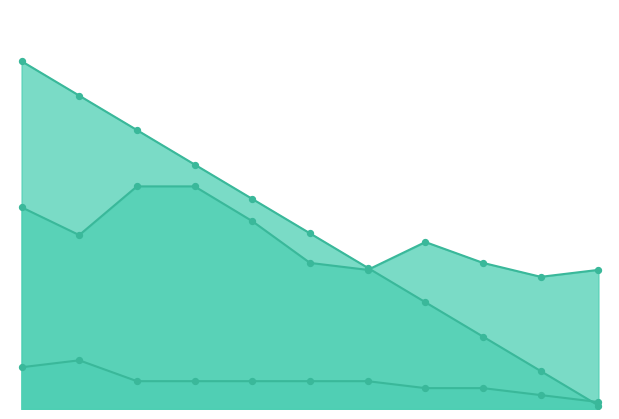

Which series has the largest total across all categories?

Prize